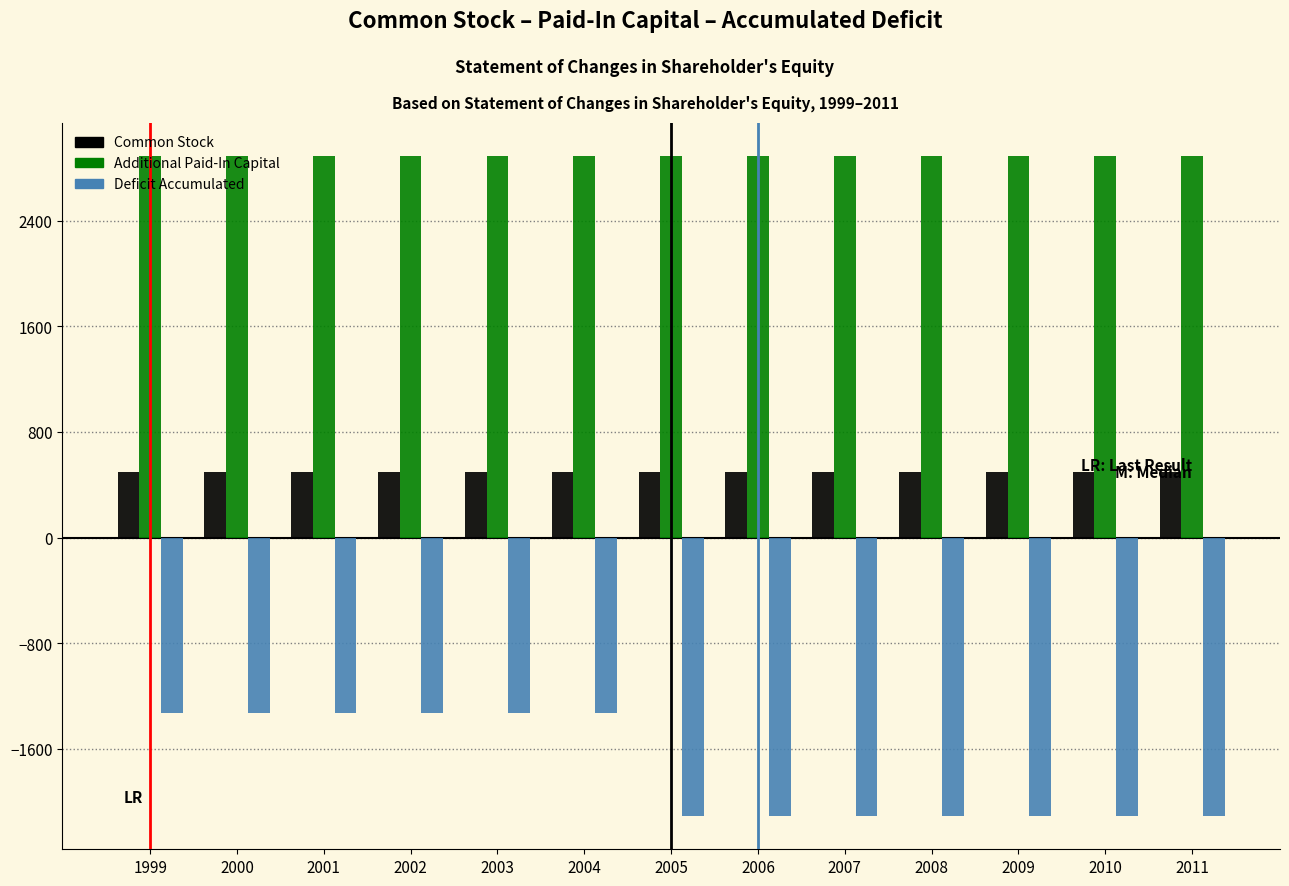

The Deficit Accumulated series shows -2110 at 2009. True or false?

True